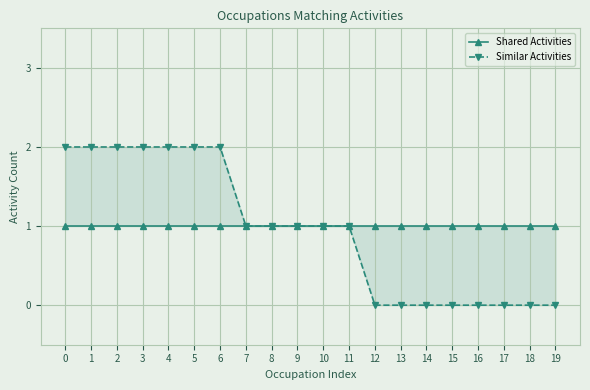

What are all the series names shown in the legend?

Shared Activities, Similar Activities